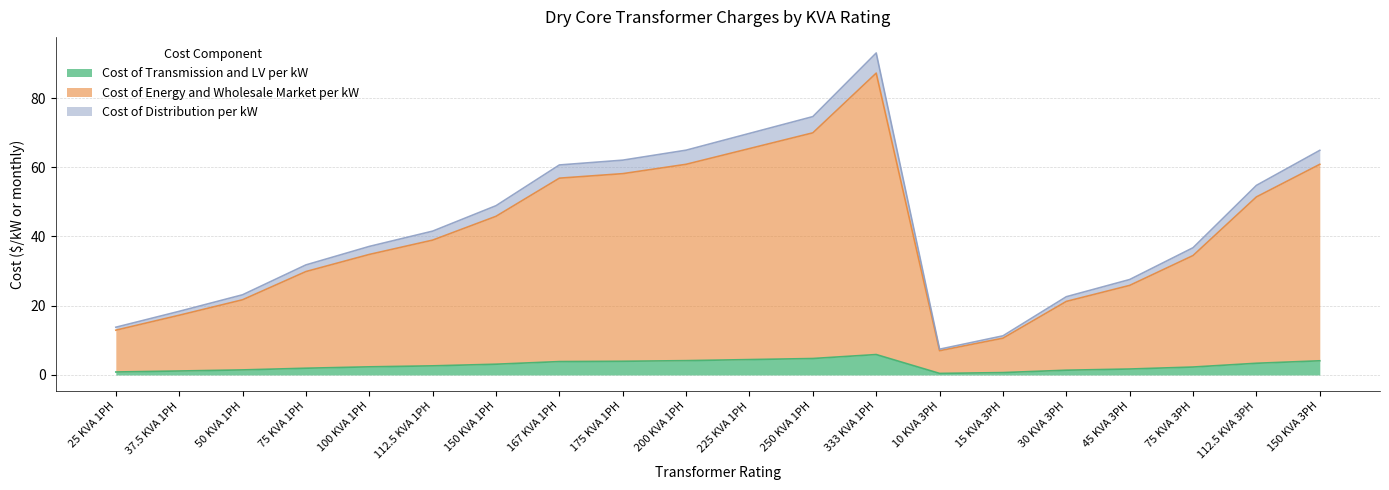

Is it true that Cost of Energy and Wholesale Market per kW equals 23.0 at 25 KVA 1PH?

False